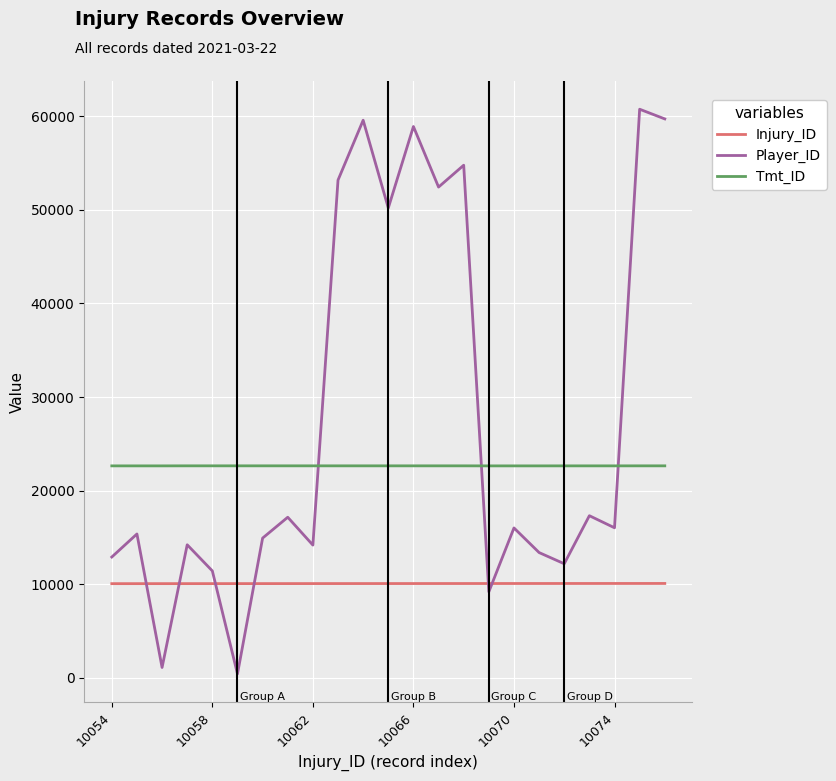

Which series ends up on top after the final intersection of Injury_ID and Player_ID?

Player_ID